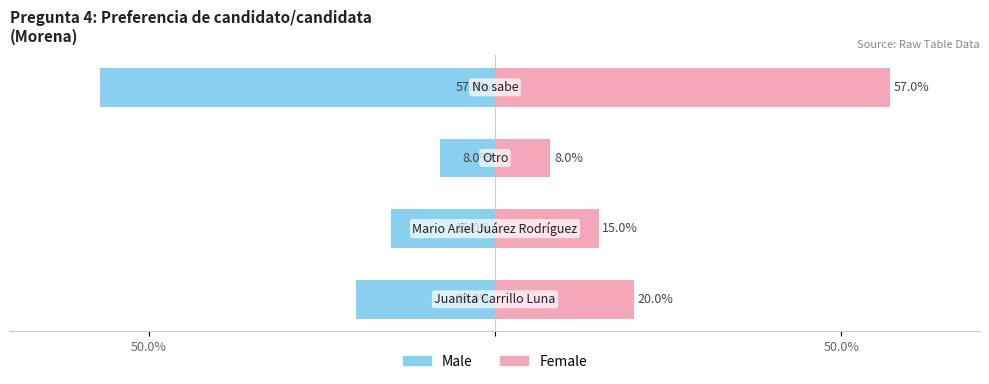

At how many categories does at least one series exceed -56?

4